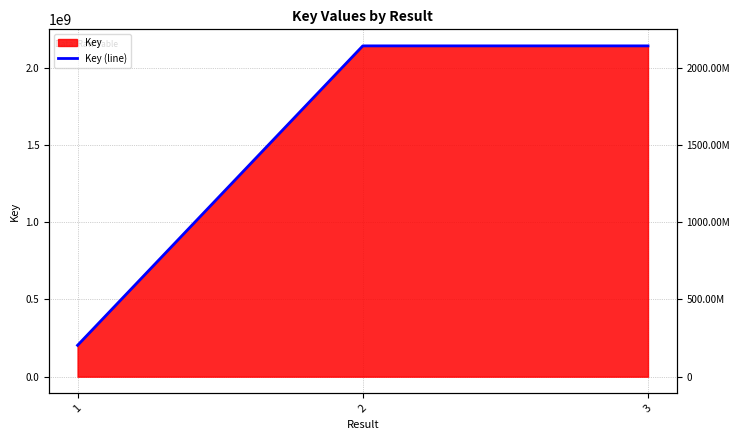

What is the difference between the values at 1 and 2?

1939304456